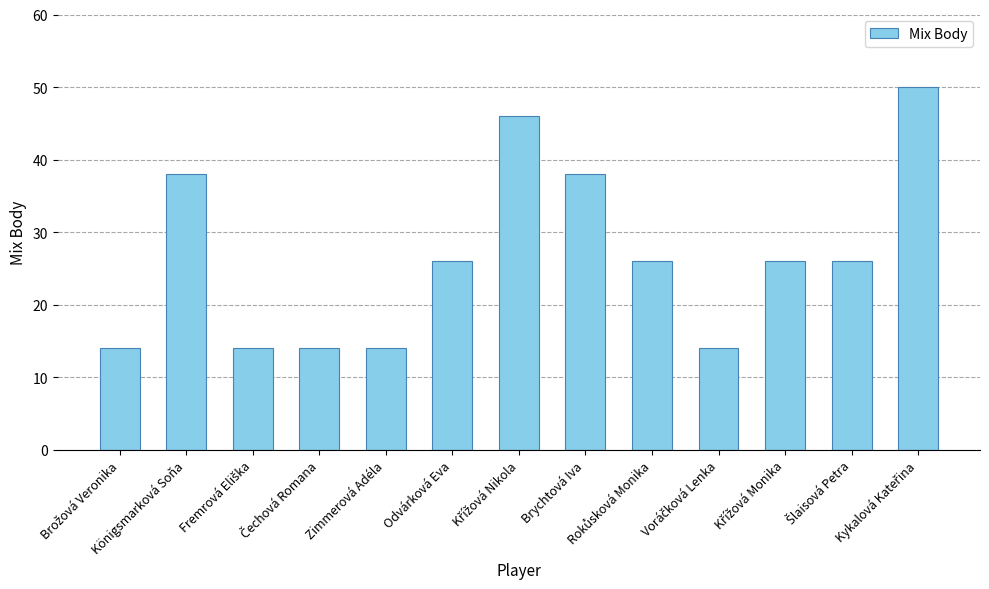

What is the difference between the maximum and minimum values?

36